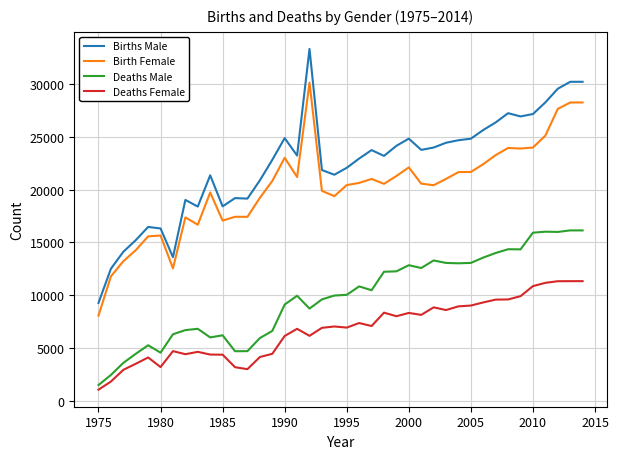

What is the maximum value for Deaths Female?

11338